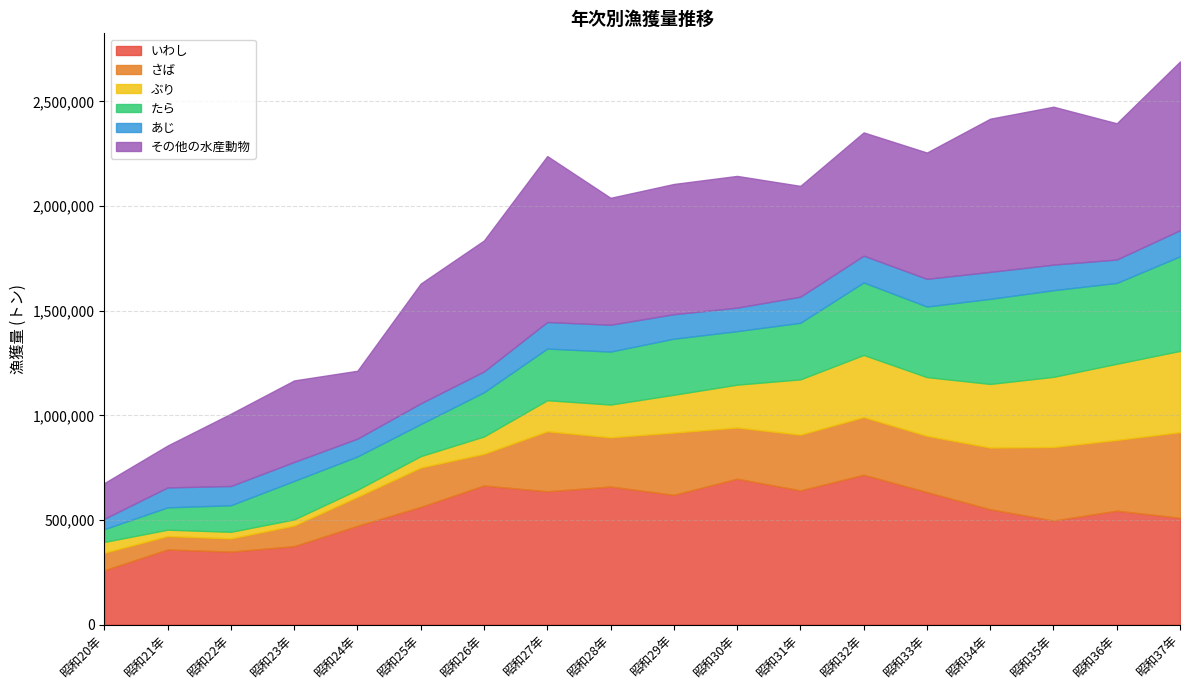

Reading right to left, transcribe all the data shown in this chart.

いわし: 昭和37年=510935	昭和36年=544713	昭和35年=497534	昭和34年=551482	昭和33年=633677	昭和32年=716415	昭和31年=641573	昭和30年=697466	昭和29年=620377	昭和28年=660037	昭和27年=637297	昭和26年=665008	昭和25年=562791	昭和24年=472378	昭和23年=375352	昭和22年=348960	昭和21年=359434	昭和20年=260104
さば: 昭和37年=408725	昭和36年=337785	昭和35年=351149	昭和34年=294543	昭和33年=268442	昭和32年=275329	昭和31年=266198	昭和30年=244402	昭和29年=297393	昭和28年=234776	昭和27年=286698	昭和26年=151269	昭和25年=187932	昭和24年=138453	昭和23年=98524	昭和22年=63151	昭和21年=63954	昭和20年=83732
ぶり: 昭和37年=388150	昭和36年=363776	昭和35年=335204	昭和34年=304056	昭和33年=280605	昭和32年=296664	昭和31年=264136	昭和30年=204701	昭和29年=180541	昭和28年=156696	昭和27年=148244	昭和26年=82847	昭和25年=54444	昭和24年=33467	昭和23年=28955	昭和22年=31525	昭和21年=30340	昭和20年=51506
たら: 昭和37年=451630	昭和36年=386244	昭和35年=413834	昭和34年=406367	昭和33年=337038	昭和32年=346444	昭和31年=270097	昭和30年=255585	昭和29年=267755	昭和28年=253038	昭和27年=246690	昭和26年=211047	昭和25年=152870	昭和24年=159214	昭和23年=183763	昭和22年=126752	昭和21年=106626	昭和20年=60847
あじ: 昭和37年=124889	昭和36年=111820	昭和35年=122214	昭和34年=128854	昭和33年=132224	昭和32年=127895	昭和31年=124759	昭和30年=112192	昭和29年=117009	昭和28年=128291	昭和27年=126843	昭和26年=99382	昭和25年=99084	昭和24年=85083	昭和23年=90603	昭和22年=92012	昭和21年=95269	昭和20年=49569
その他の水産動物: 昭和37年=806119	昭和36年=650909	昭和35年=754479	昭和34年=731920	昭和33年=603453	昭和32年=588968	昭和31年=529414	昭和30年=629508	昭和29年=622209	昭和28年=606348	昭和27年=792865	昭和26年=625815	昭和25年=572374	昭和24年=324424	昭和23年=389539	昭和22年=345380	昭和21年=200108	昭和20年=170672